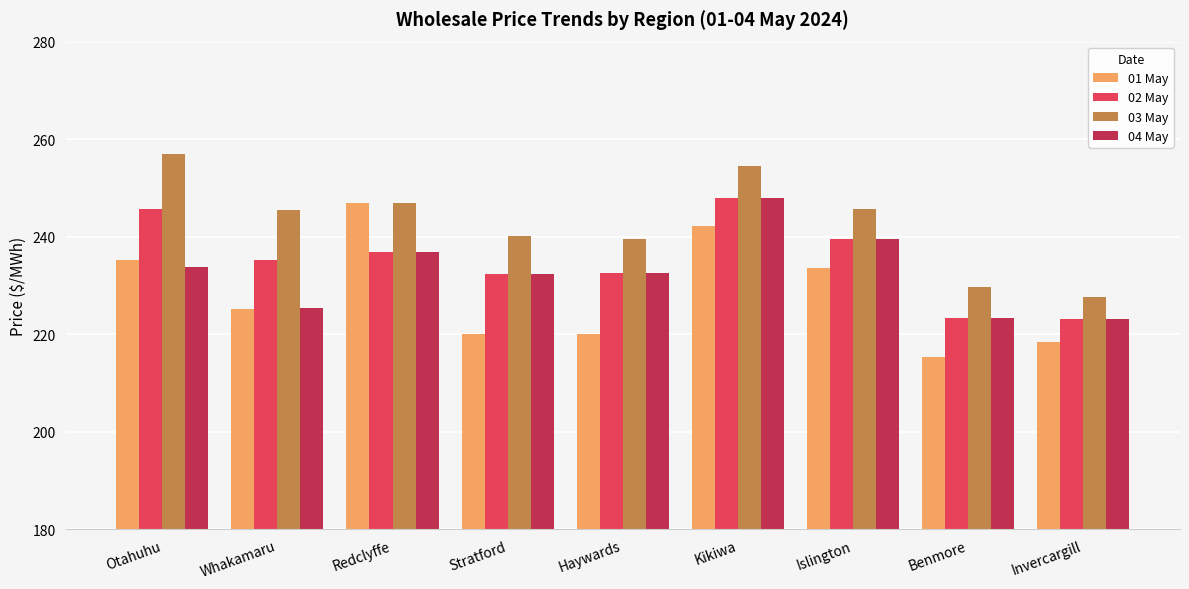

Which series has the largest total across all categories?

03 May